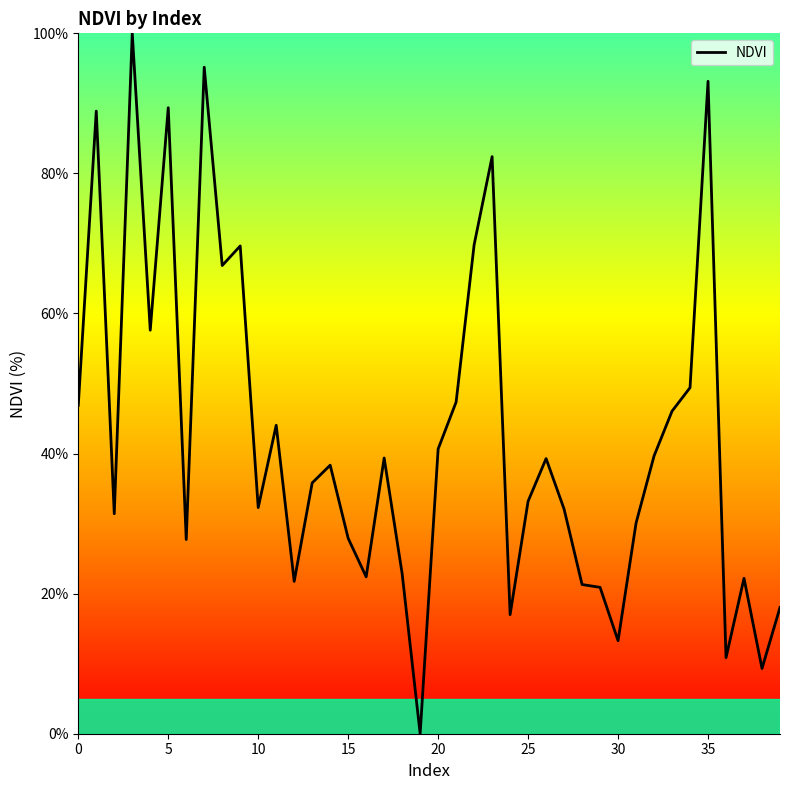

What is the difference between the maximum and minimum values?

100.0